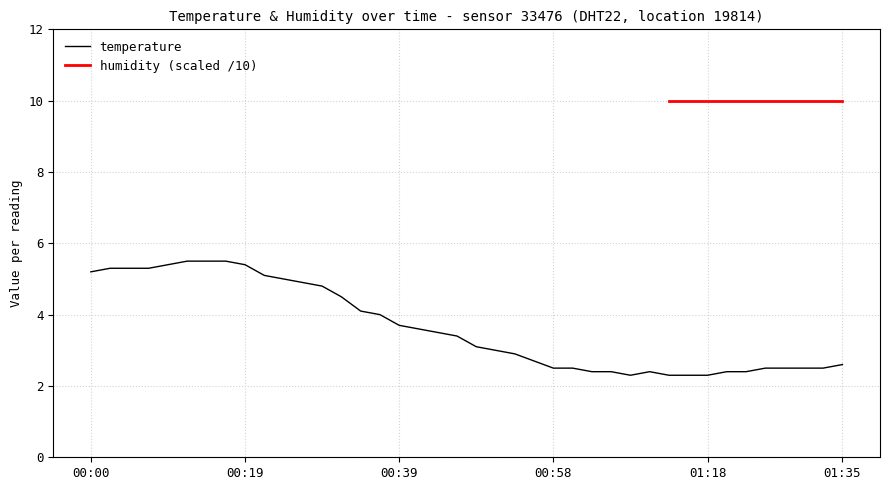

What is the average value?

3.6